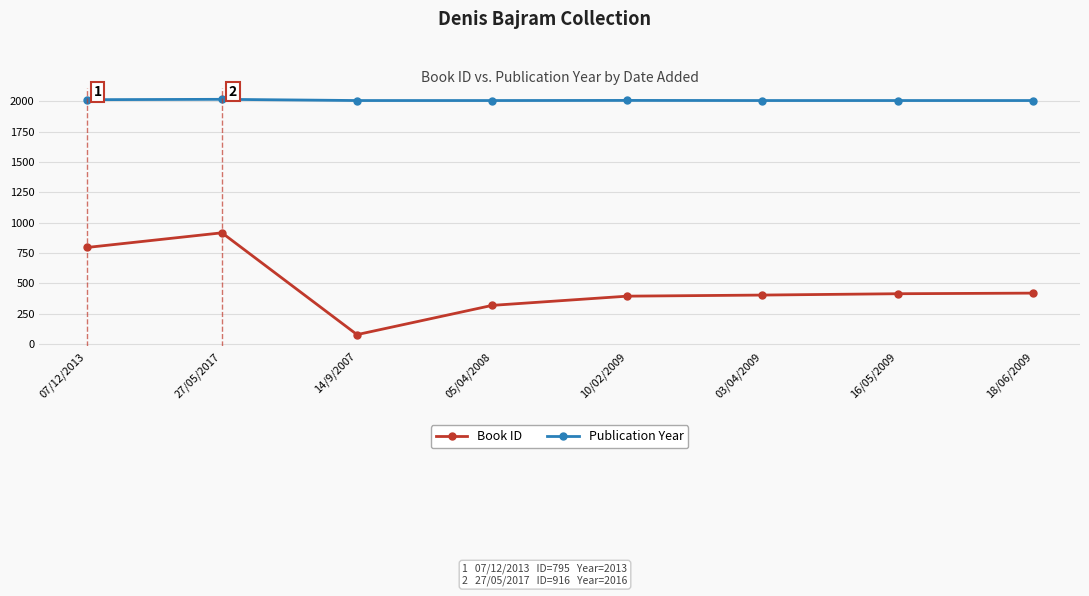

What is the smallest value displayed?

77